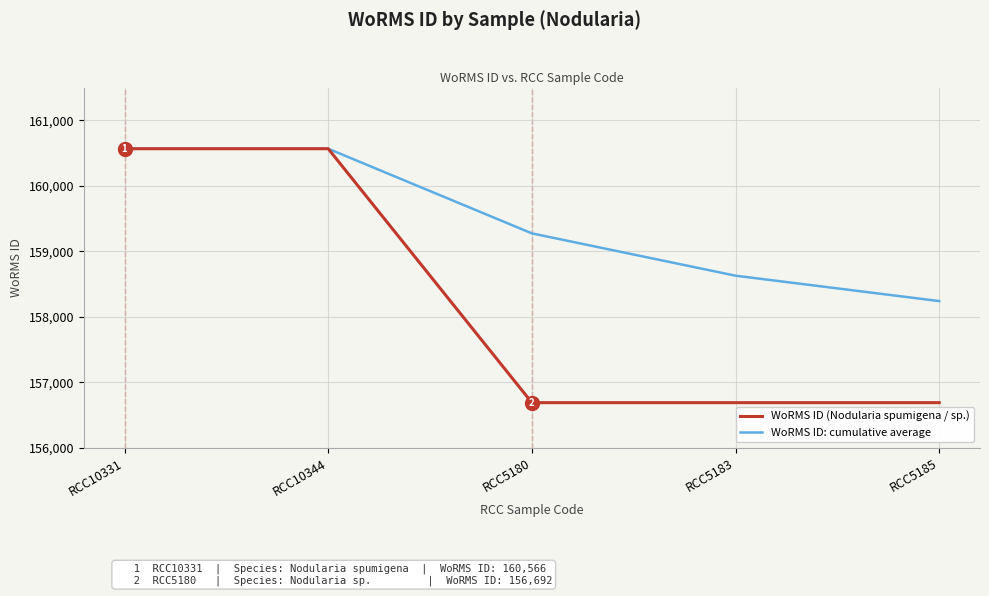

True or false: WoRMS ID (Nodularia spumigena / sp.) has a value of 156692.0 at RCC5180.

True